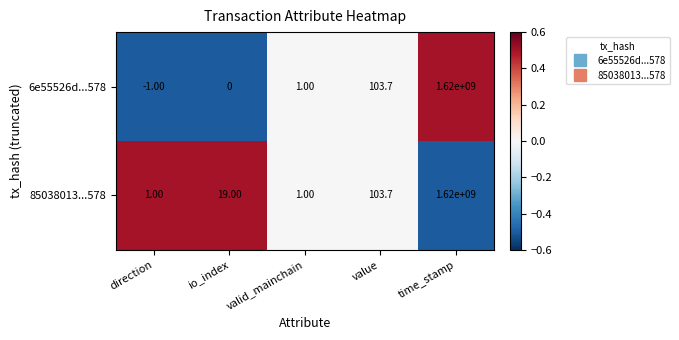

What is the spread (max minus min) of values at io_index?

19.0